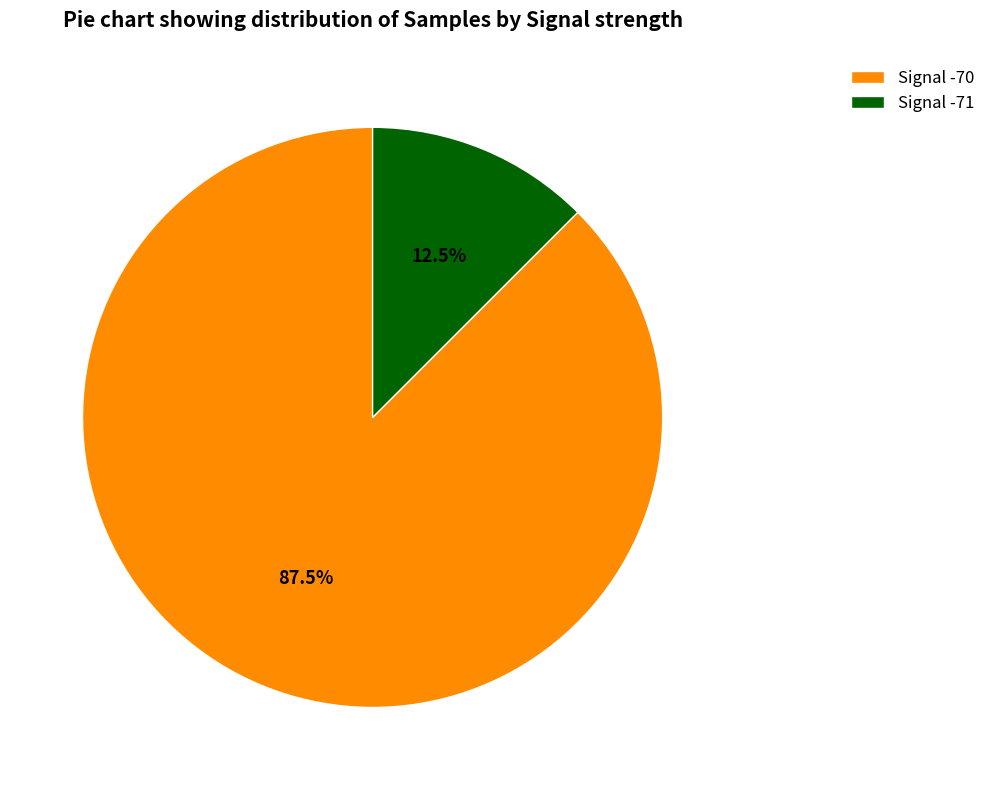

Approximately how many times larger is the value at Signal -70 compared to Signal -71?

7.0